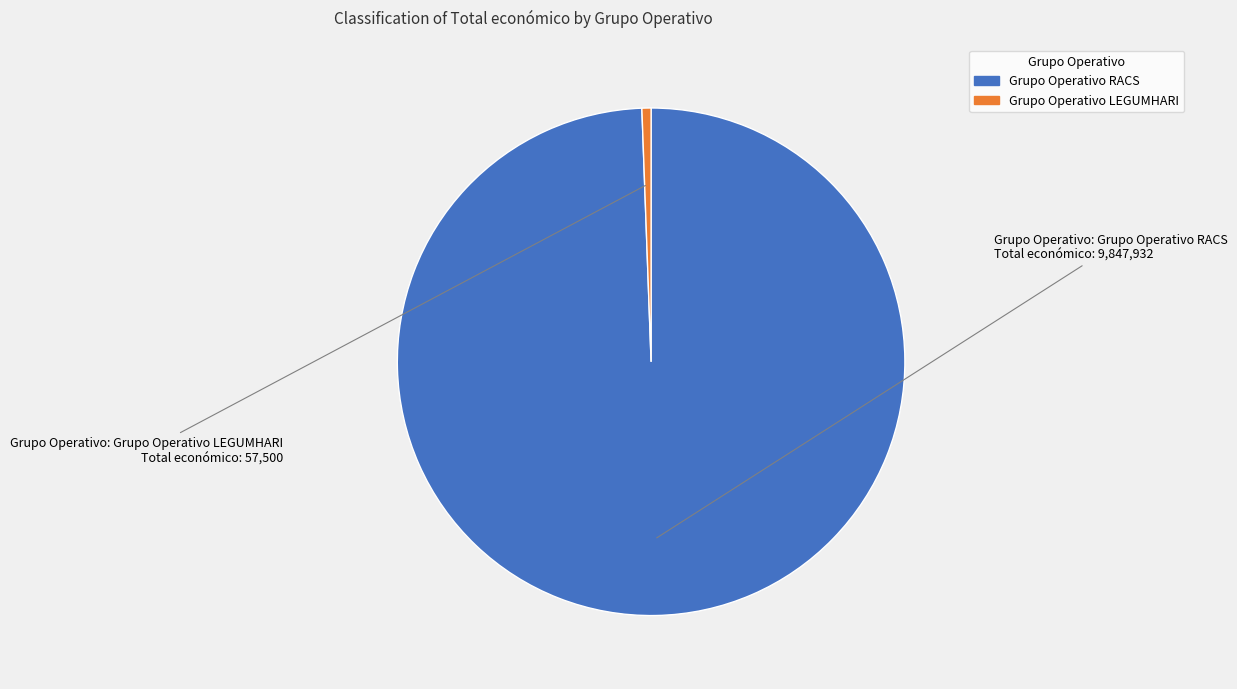

Do Grupo Operativo LEGUMHARI and Grupo Operativo RACS together represent more than half of the pie?

Yes